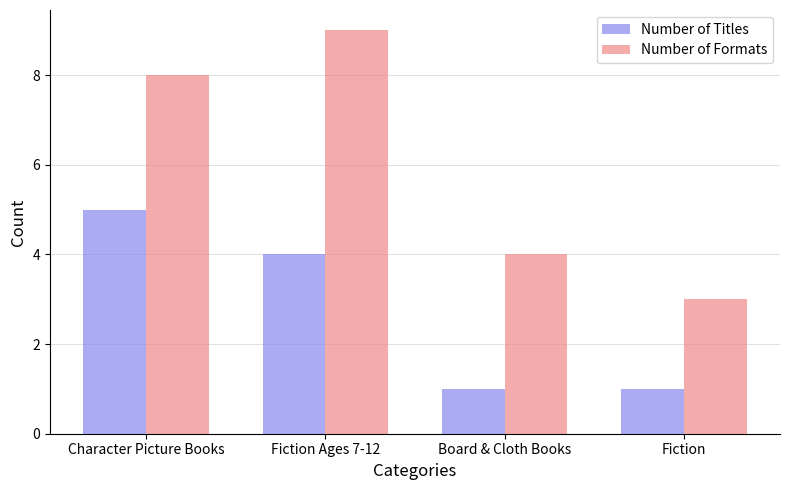

Is the value of Number of Titles at Fiction greater than the value of Number of Formats at Fiction Ages 7-12?

No